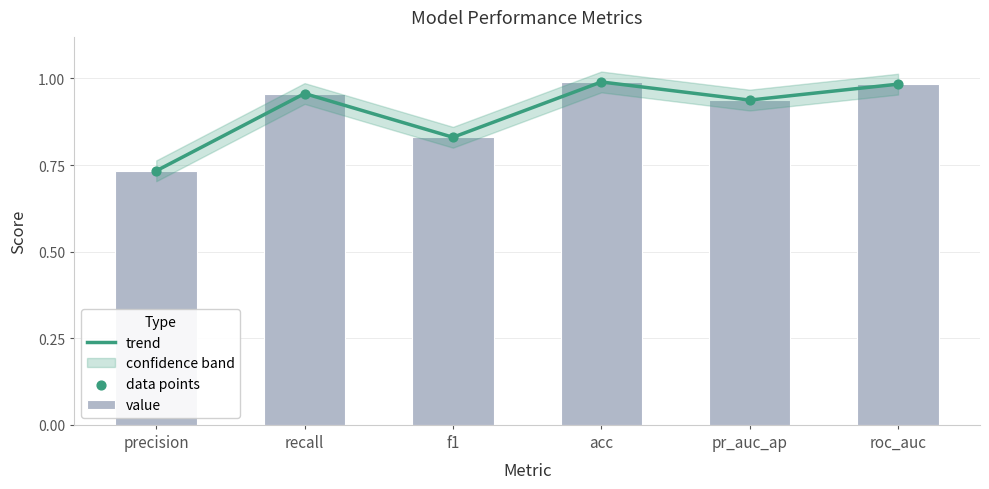

Which series has the largest total across all categories?

trend